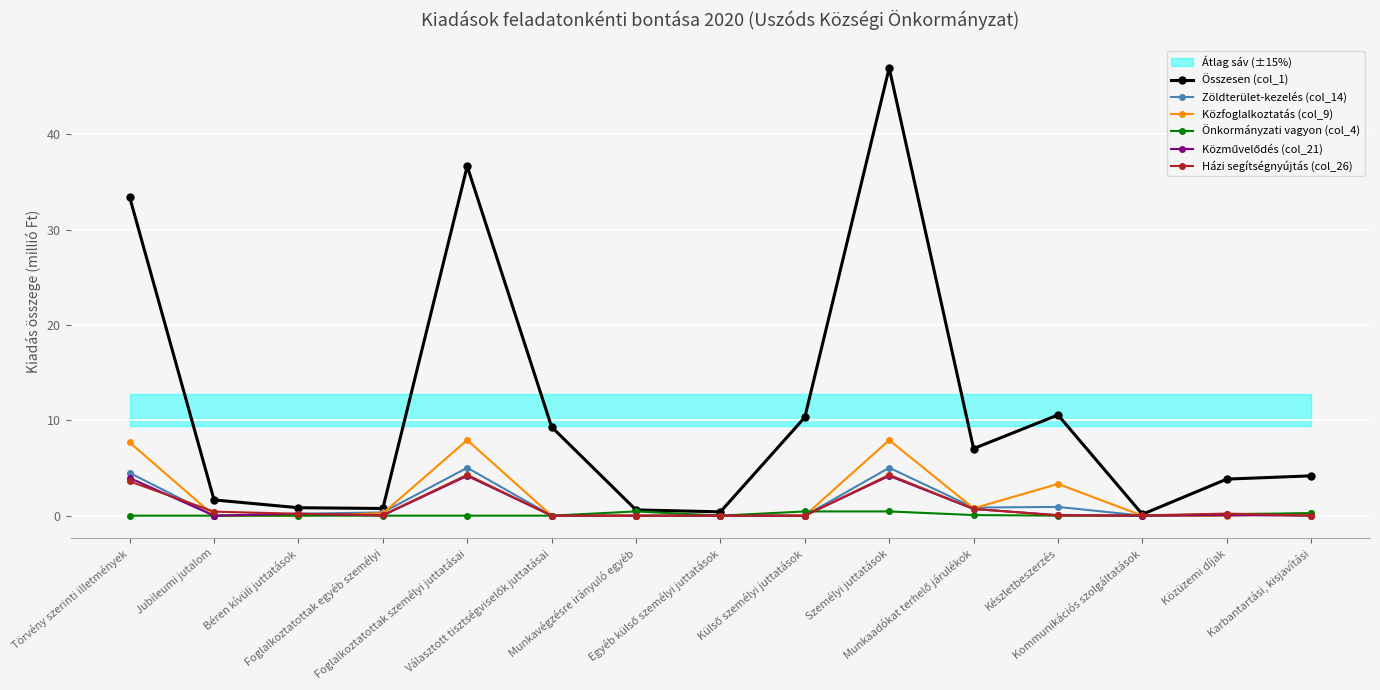

In Összesen (col_1), how many points are higher than both neighbors (excluding endpoints)?

3